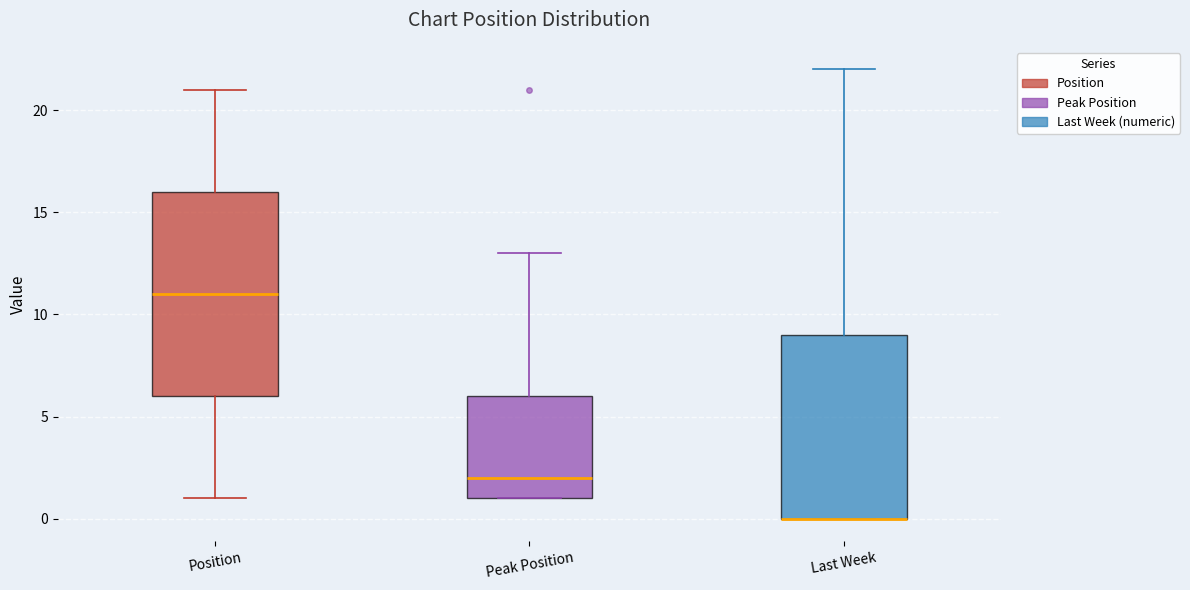

Where does the median line of the box for Peak Position sit on the y-axis? The values are not printed on the chart, so give them approximately, as read against the axis.

2